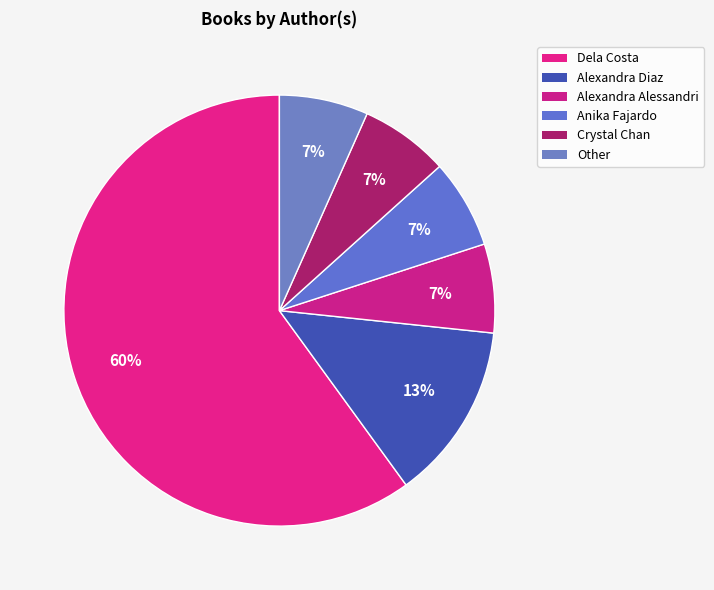

To the nearest percent, what percentage of the pie is Alexandra Alessandri?

7%